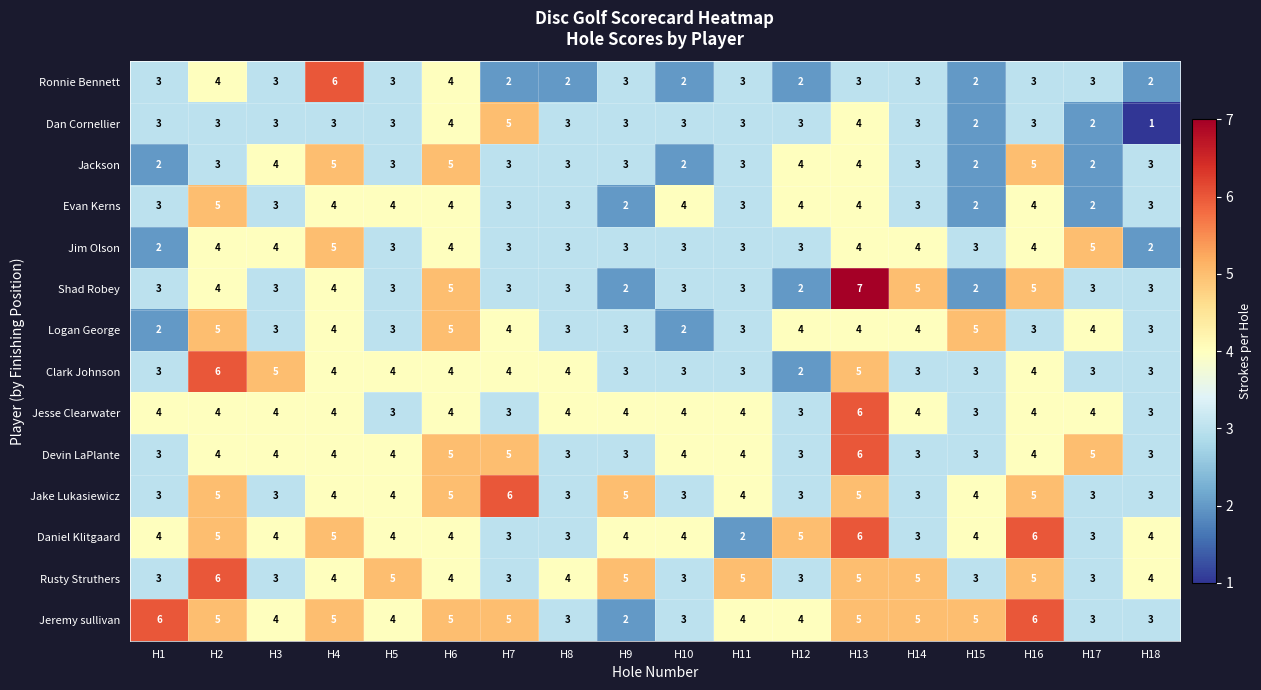

What is the difference between the second highest and second lowest values in the Logan George series?

3